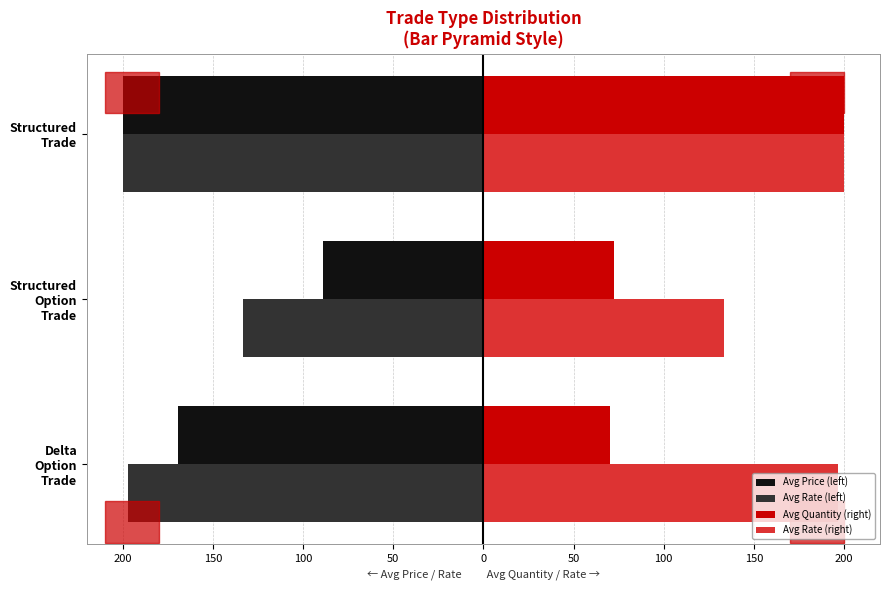

What are all the series names shown in the legend?

Avg Price (left), Avg Rate (left), Avg Quantity (right), Avg Rate (right)